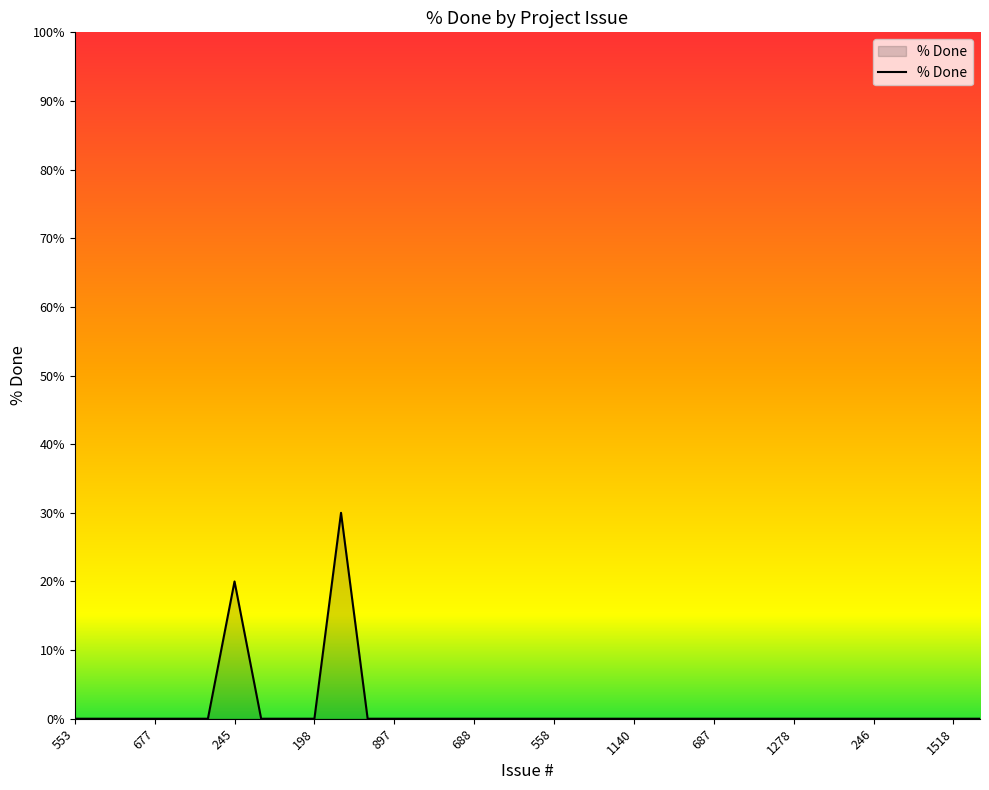

What is the difference between the maximum and minimum values?

30